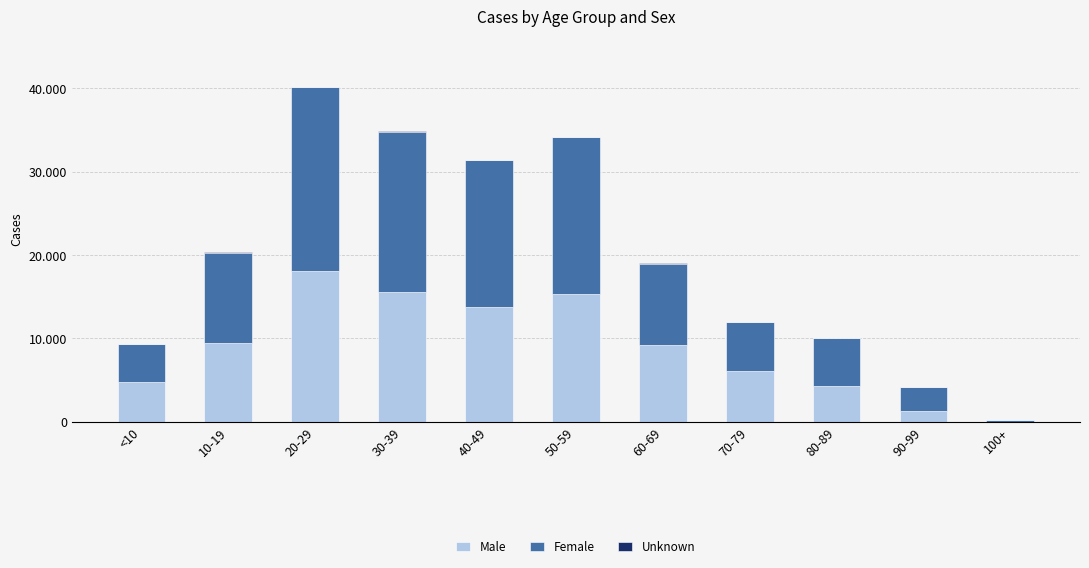

Are the bars grouped side by side (vs. stacked)?

No